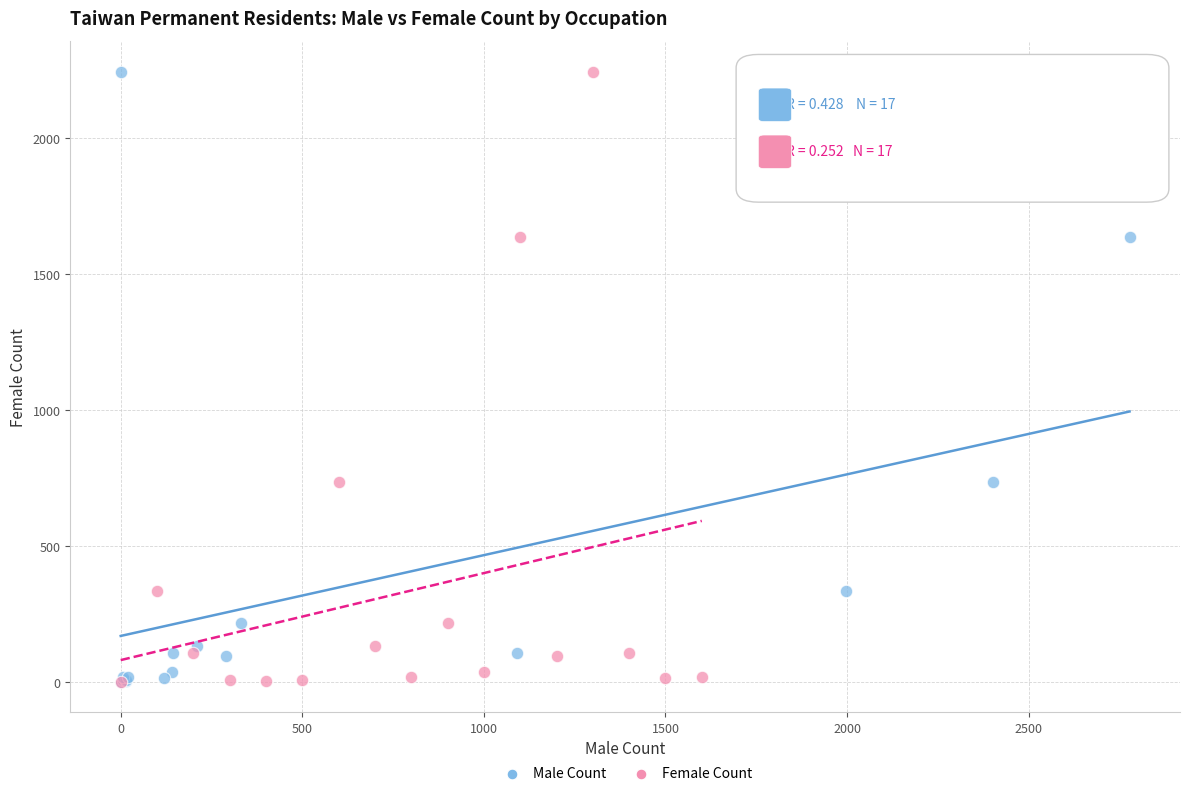

What are all the series names shown in the legend?

Male Count, Female Count